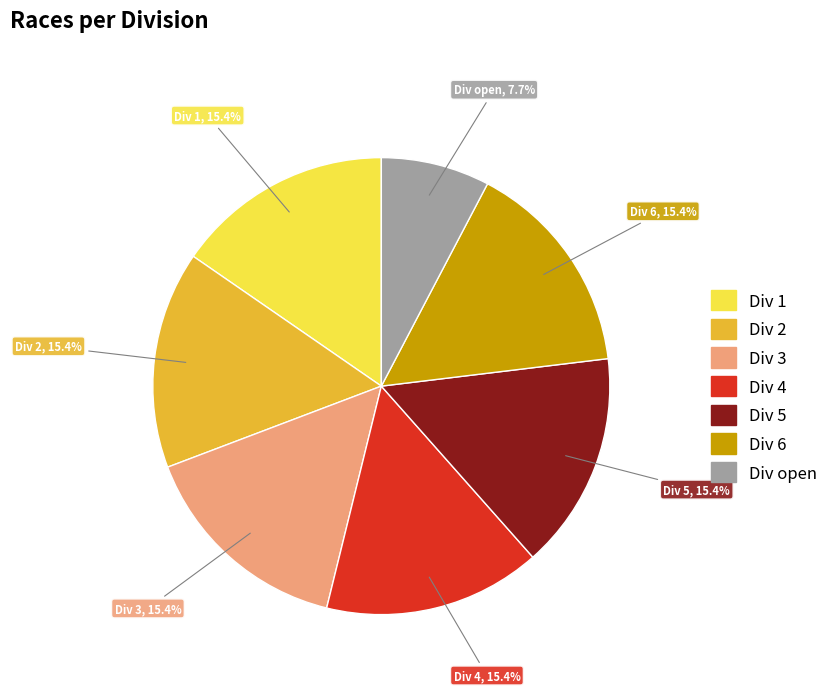

How many segments does this pie chart have?

7